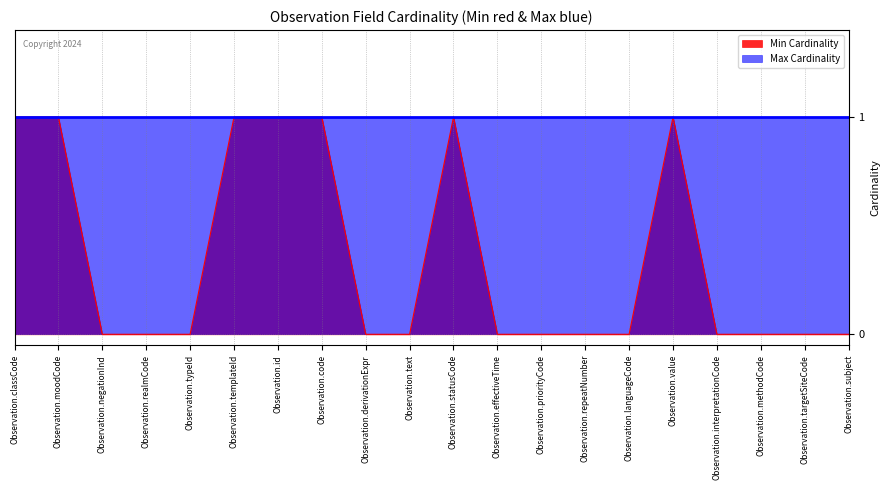

What is the label of the 11th point from the left?

Observation.statusCode